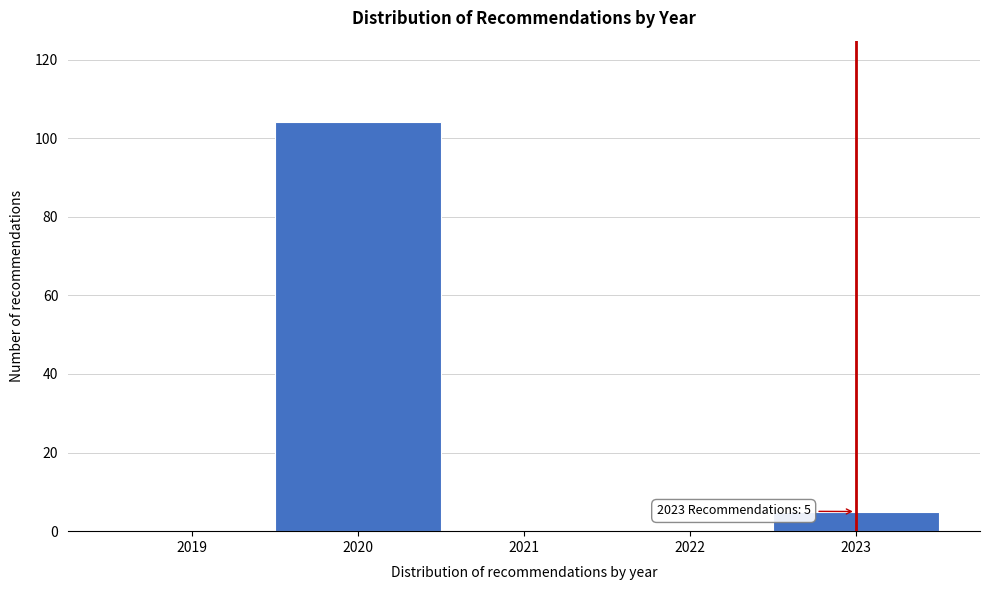

Reading right to left, what are all the values shown in this chart?

2023=5	2022=0	2021=0	2020=104	2019=0